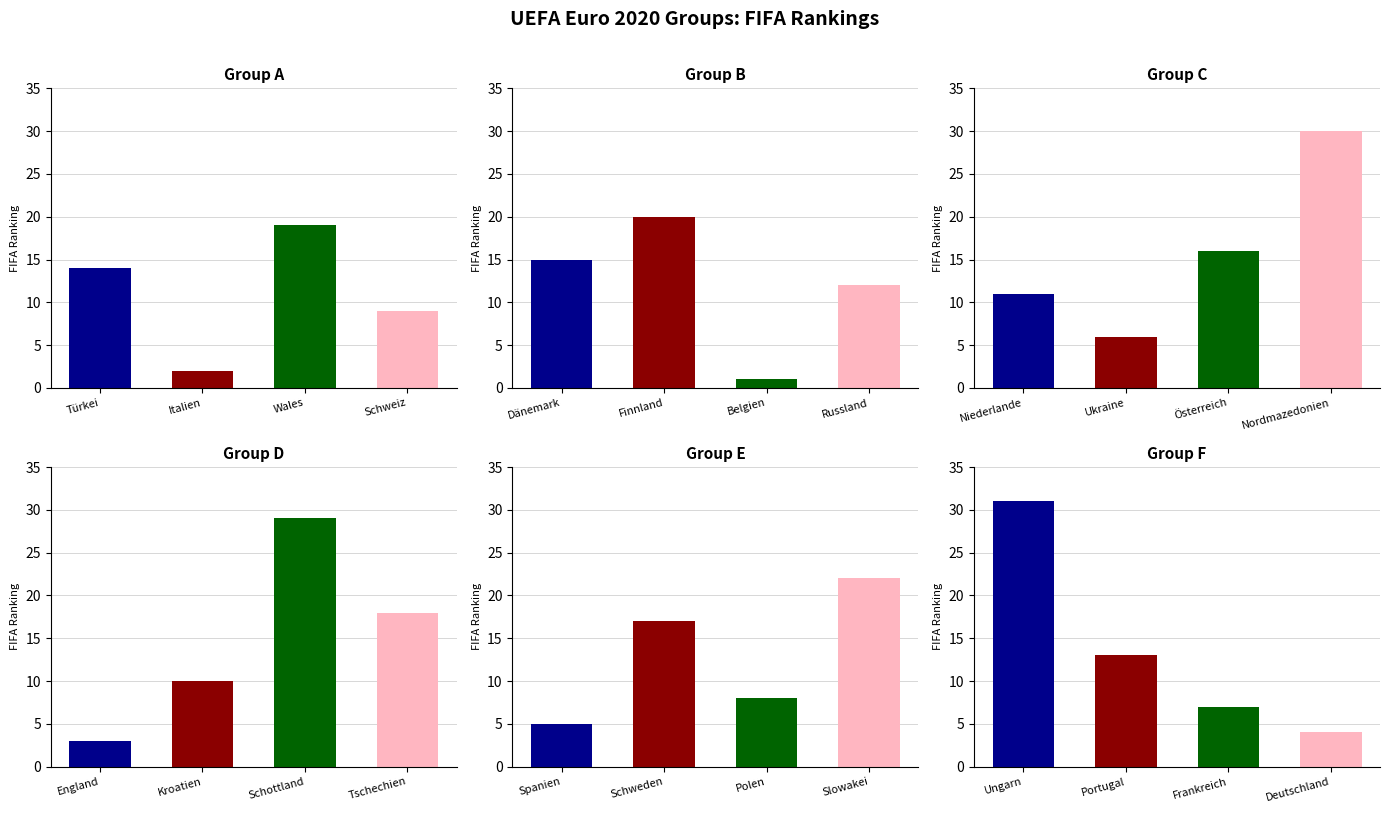

How many data points are less than 13?

12